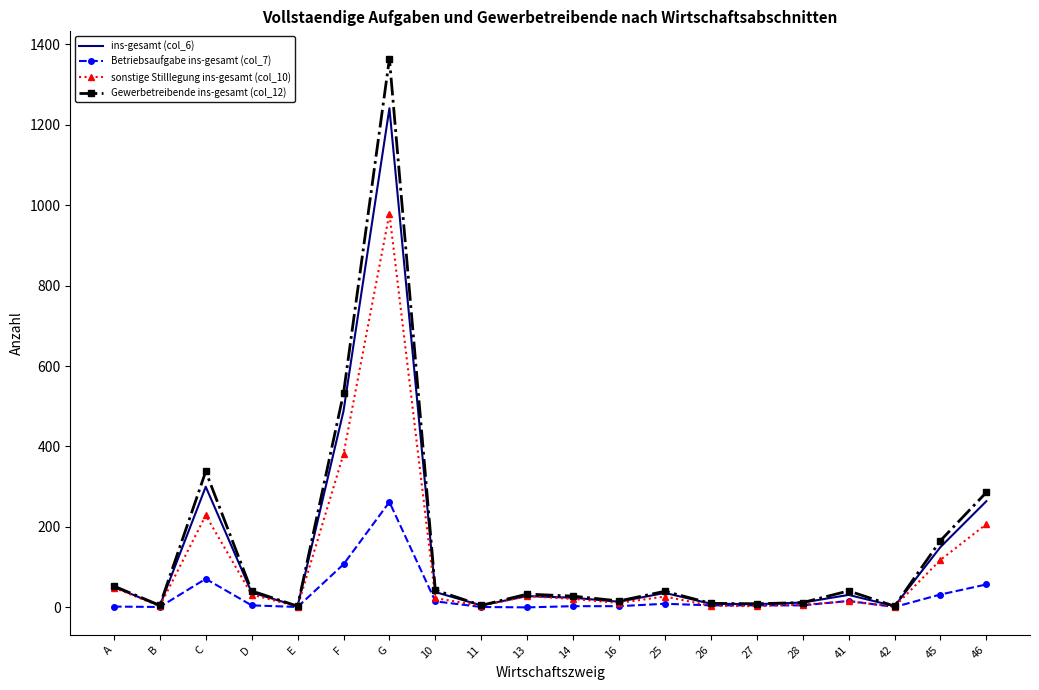

List the series in order of their peak value, lowest first.

Betriebsaufgabe ins-gesamt (col_7), sonstige Stilllegung ins-gesamt (col_10), ins-gesamt (col_6), Gewerbetreibende ins-gesamt (col_12)